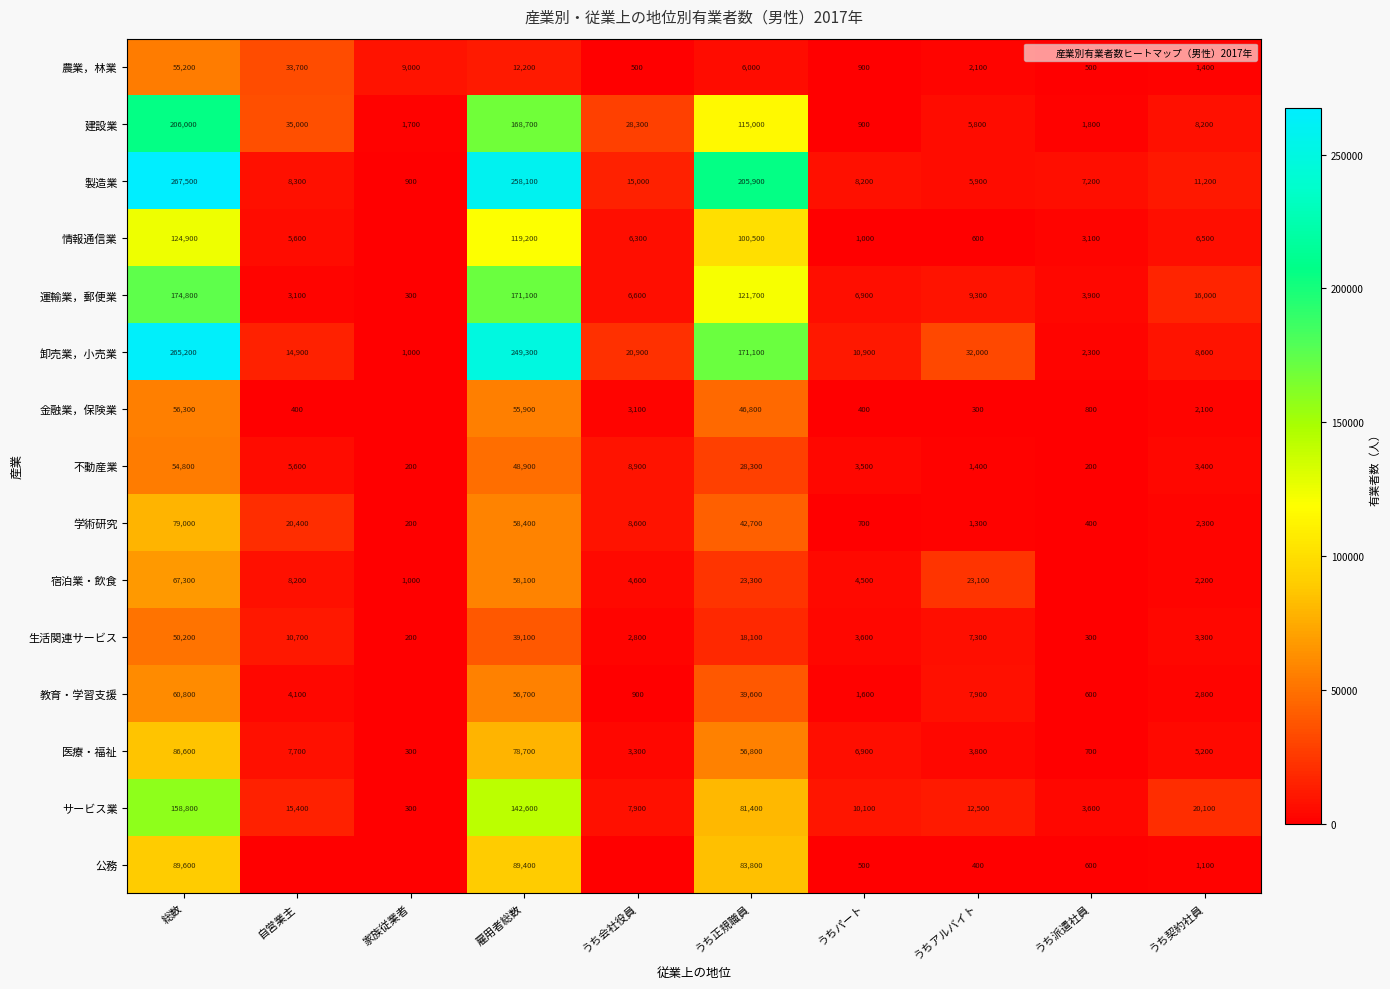

Rank the series at うち会社役員 from highest to lowest value.

建設業, 卸売業，小売業, 製造業, 不動産業, 学術研究, サービス業, 運輸業，郵便業, 情報通信業, 宿泊業・飲食, 医療・福祉, 金融業，保険業, 生活関連サービス, 教育・学習支援, 農業，林業, 公務